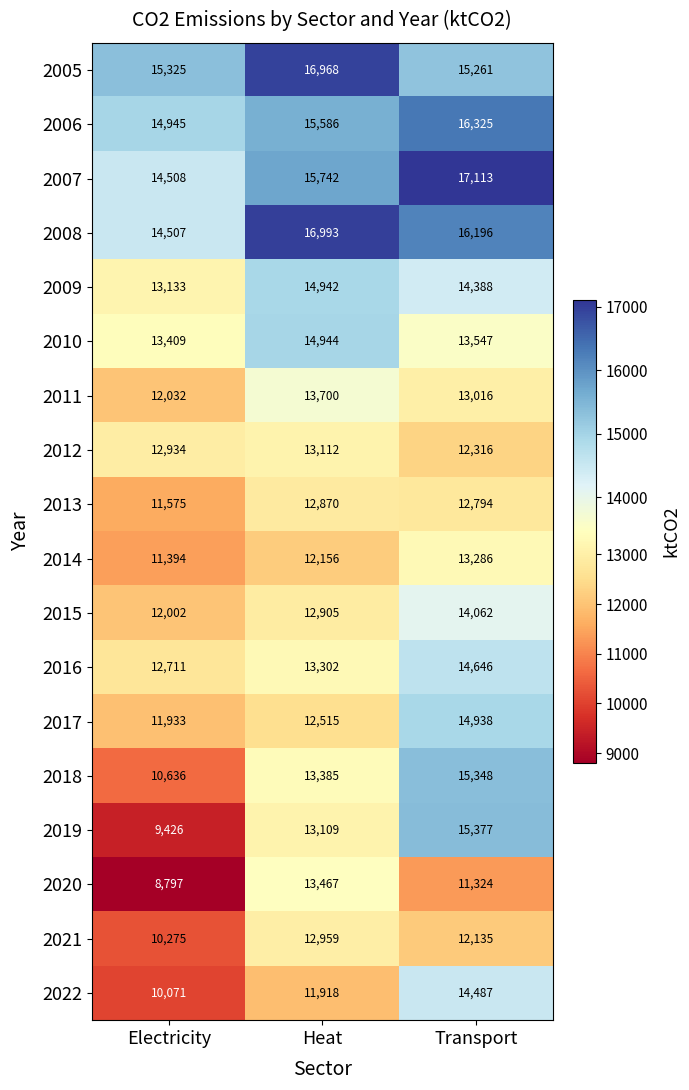

True or false: 2016 has a value of 13302 at Heat.

True